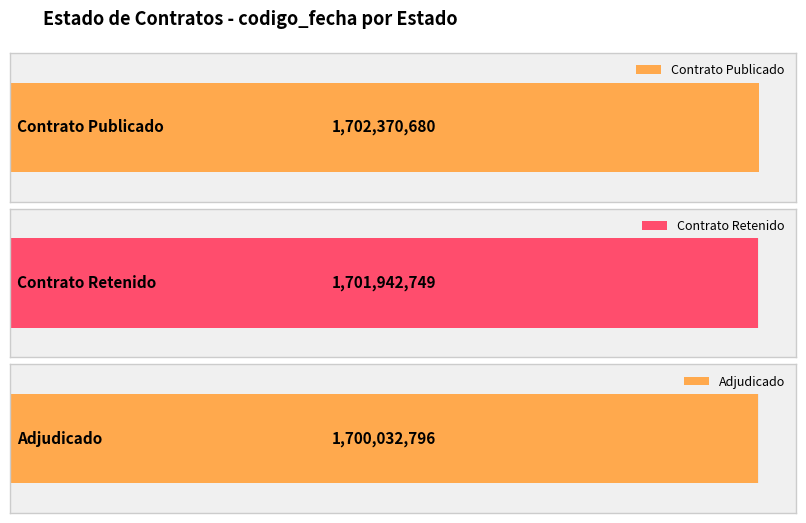

Rank the categories by value from highest to lowest.

PUBC, RETC, ADJ